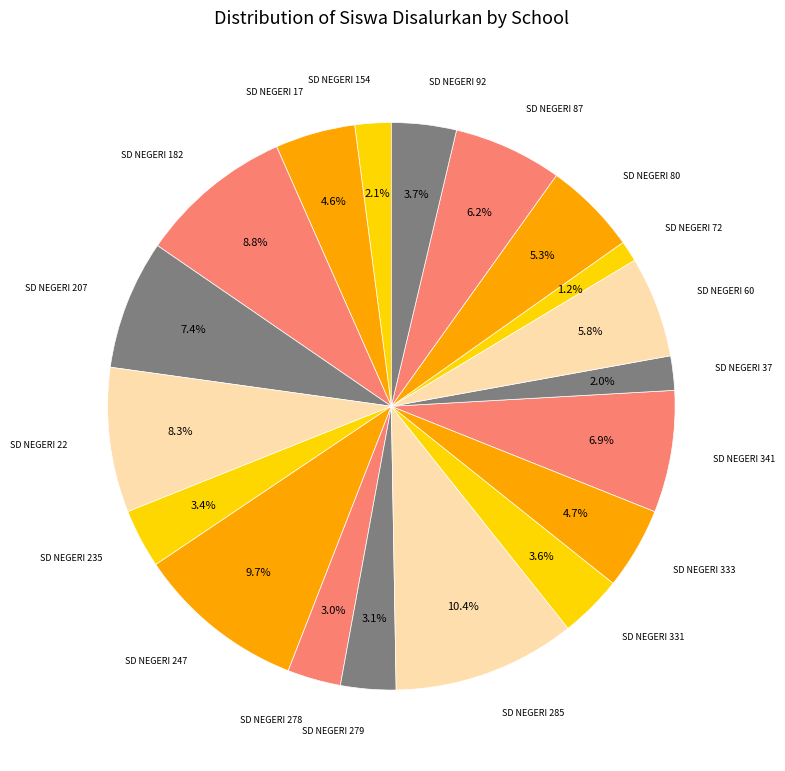

How many slices are in this pie chart?

19